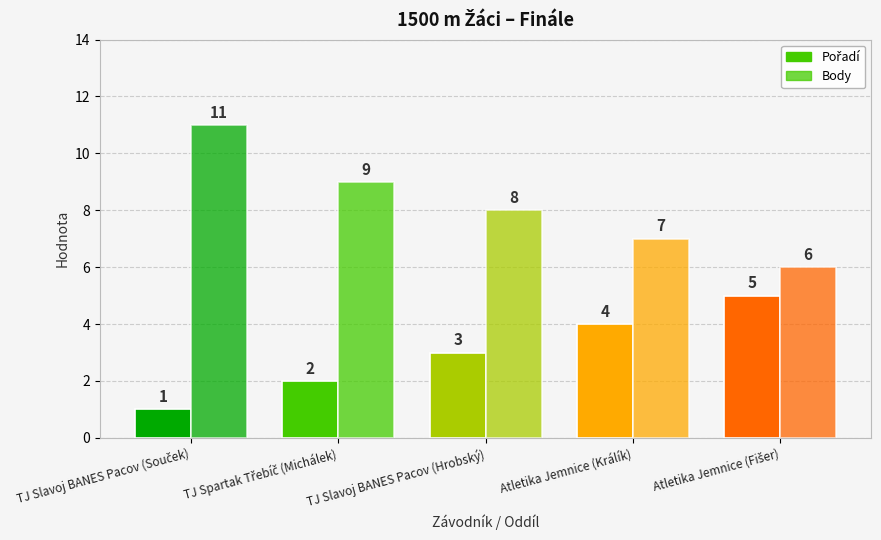

At which label does Pořadí first exceed 3?

Atletika Jemnice (Králík)